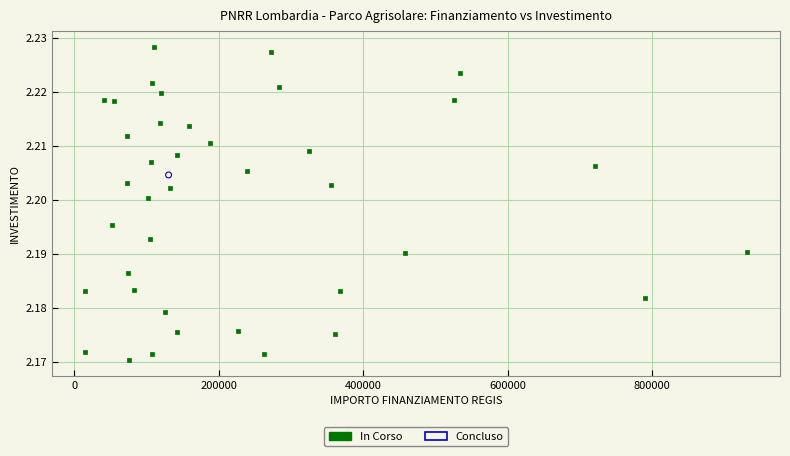

What are all the series names shown in the legend?

In Corso, Concluso